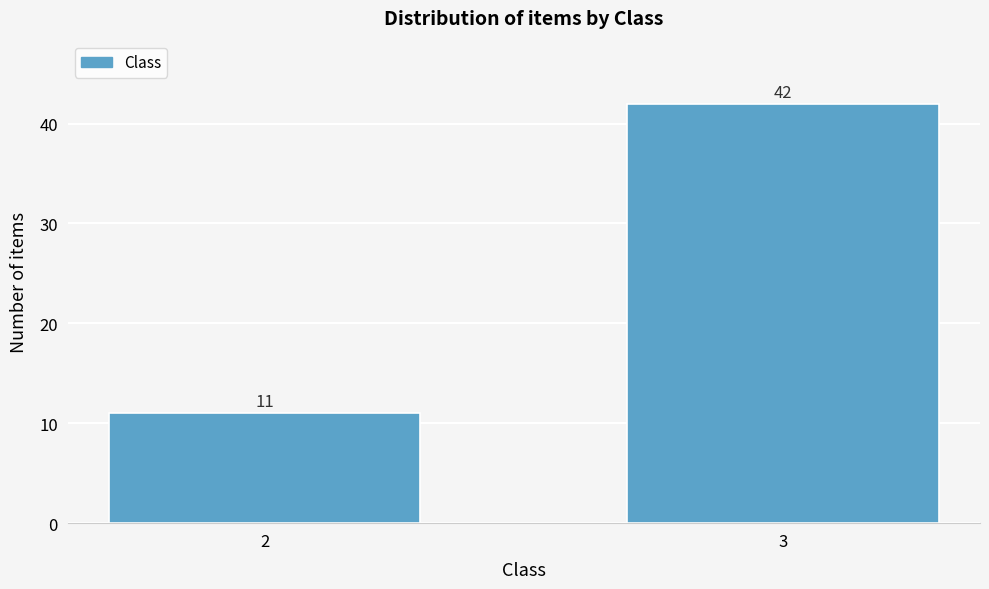

Reading right to left, list all the values displayed in this chart.

3=42	2=11